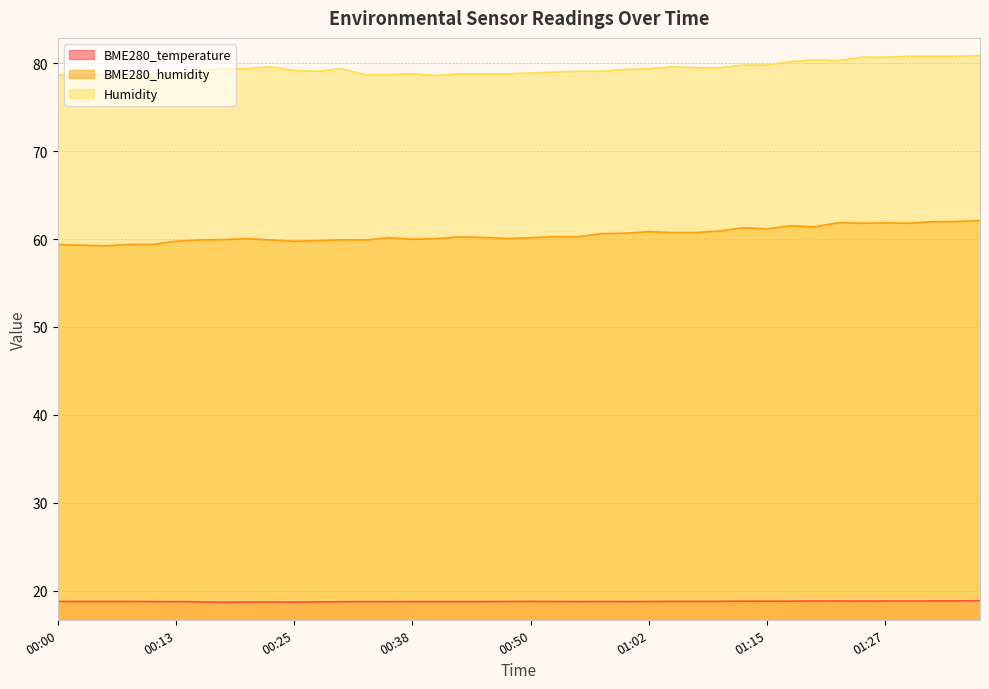

What is the highest value of the BME280_temperature series?

18.9